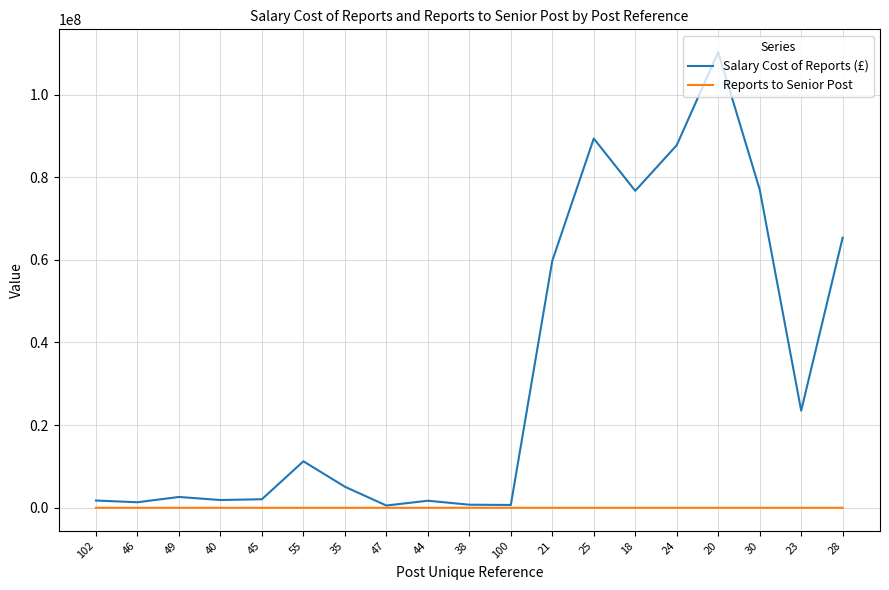

List the series in order of their overall mean, lowest first.

Reports to Senior Post, Salary Cost of Reports (£)